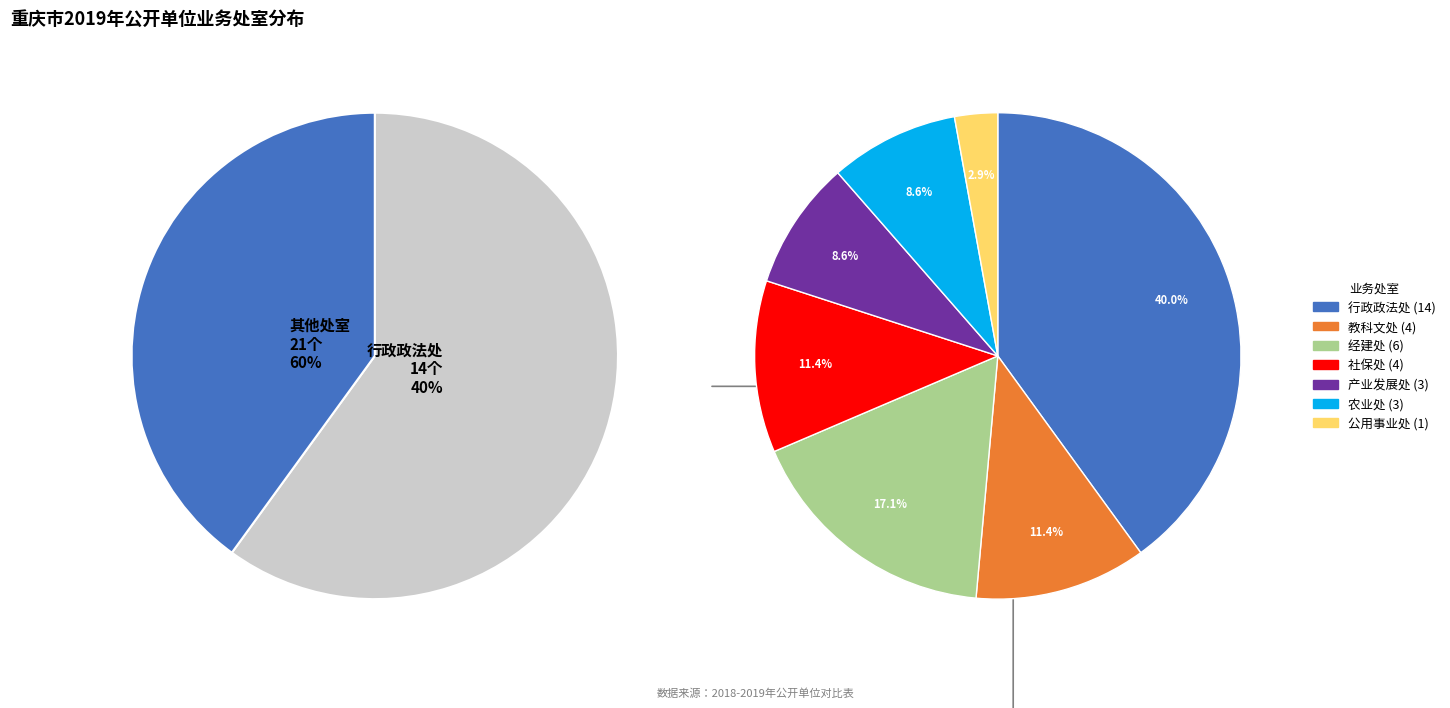

To the nearest percent, what is the average slice percentage?

14%